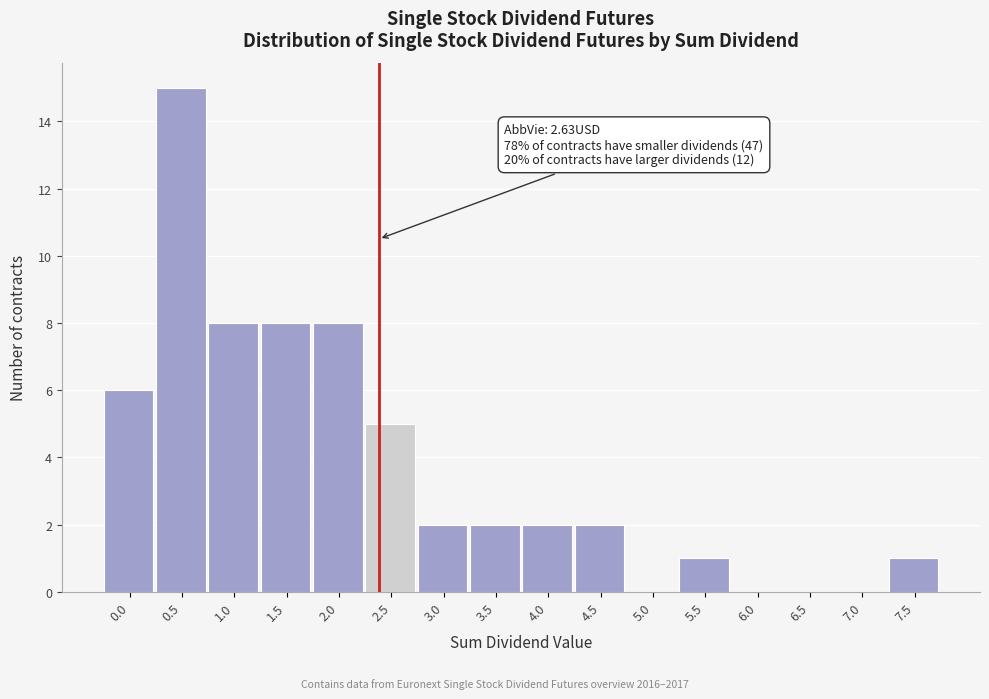

Reading left to right, list all the values displayed in this chart.

0.0=6	0.5=15	1.0=8	1.5=8	2.0=8	2.5=5	3.0=2	3.5=2	4.0=2	4.5=2	5.0=0	5.5=1	6.0=0	6.5=0	7.0=0	7.5=1